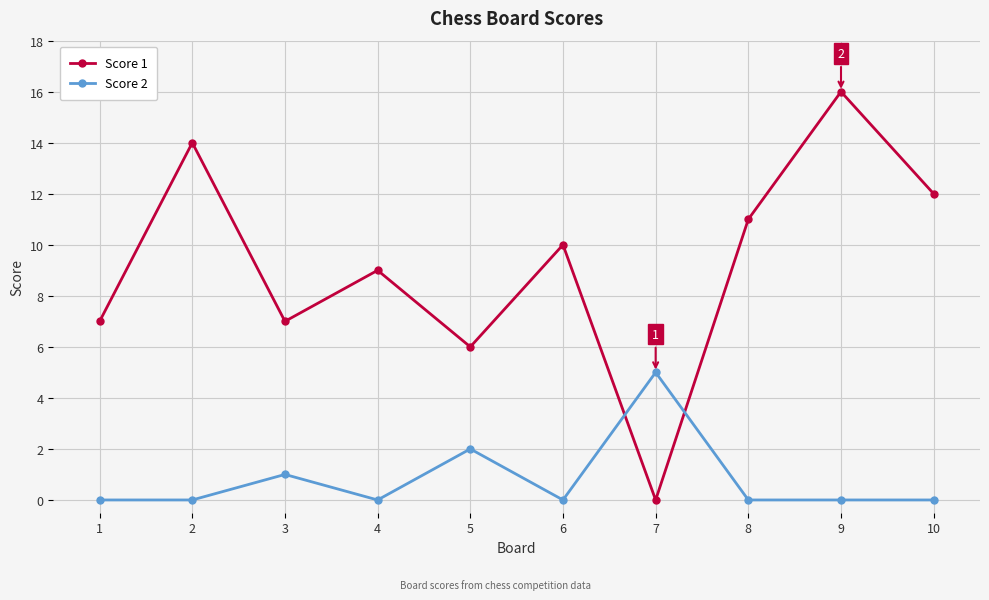

How many distinct data groups are displayed?

2